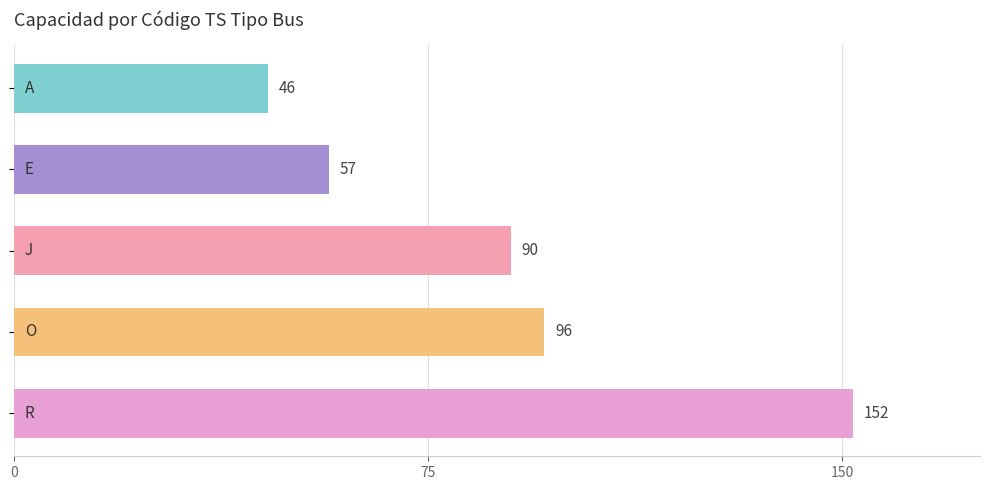

Are the bars grouped side by side (vs. stacked)?

No